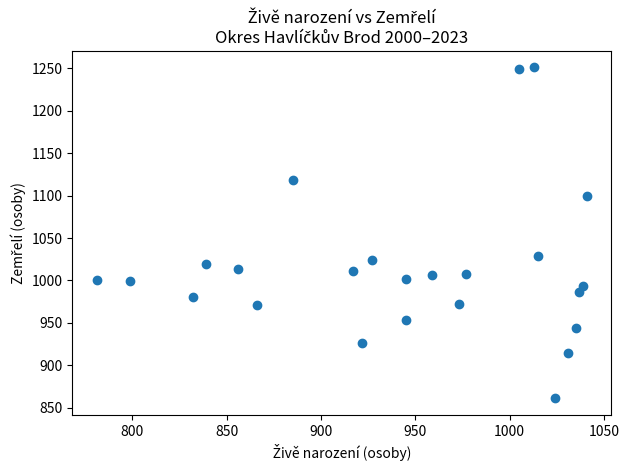

What Y value in the scatter plot is closest to 1056?

1029